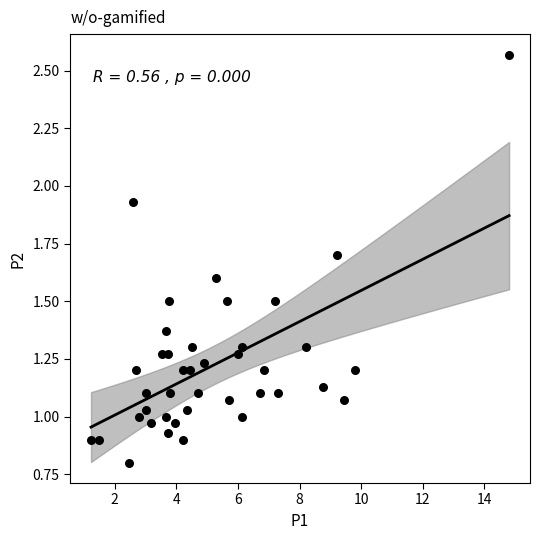

What is the range of Y values (max minus min)?

1.8